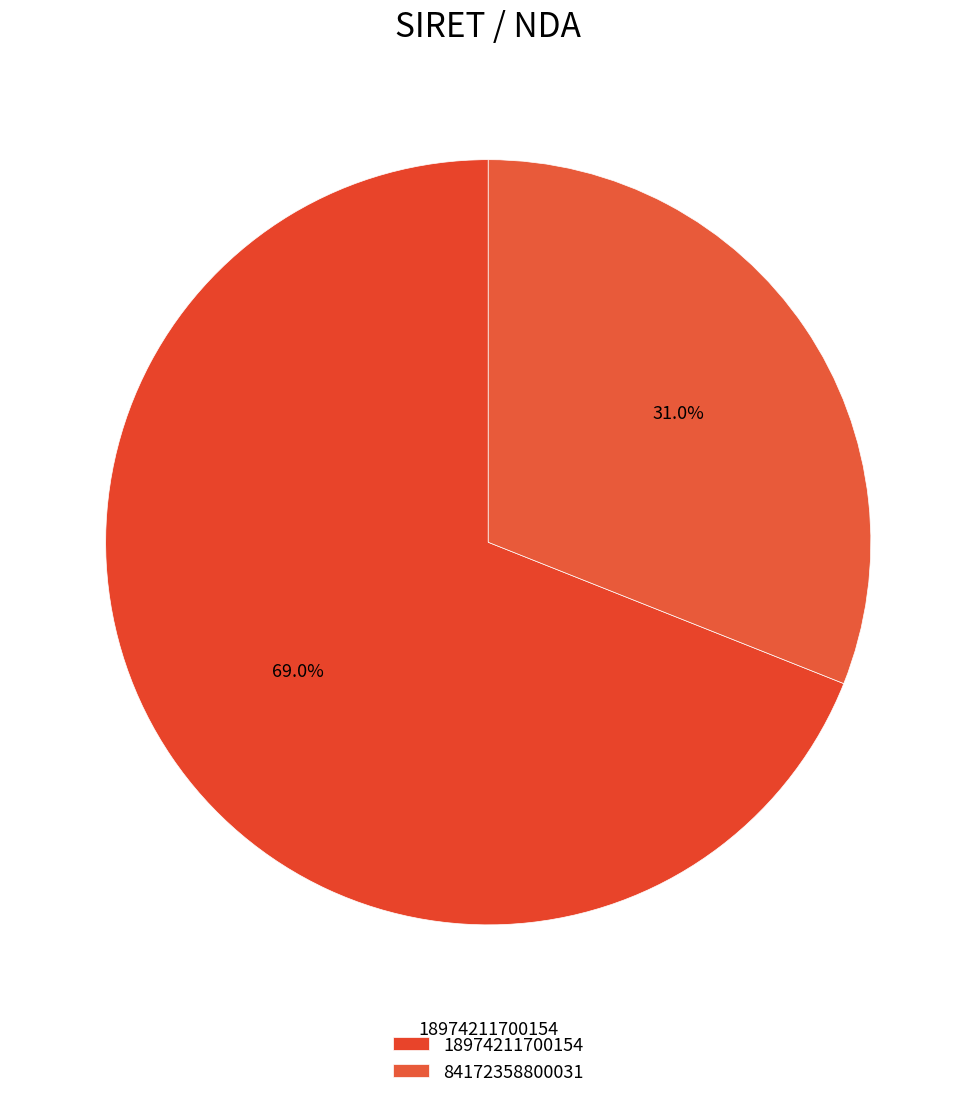

True or false: 84172358800031 accounts for 31% of the total.

True